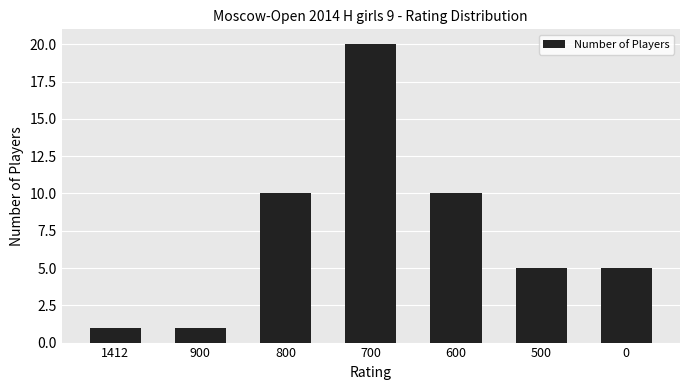

What is the maximum value shown in the chart?

20